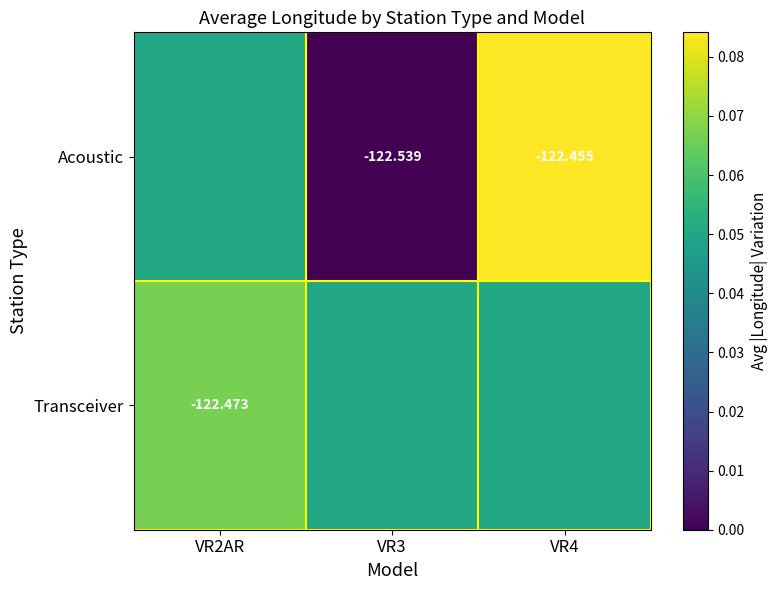

How many values in Acoustic are above zero?

2